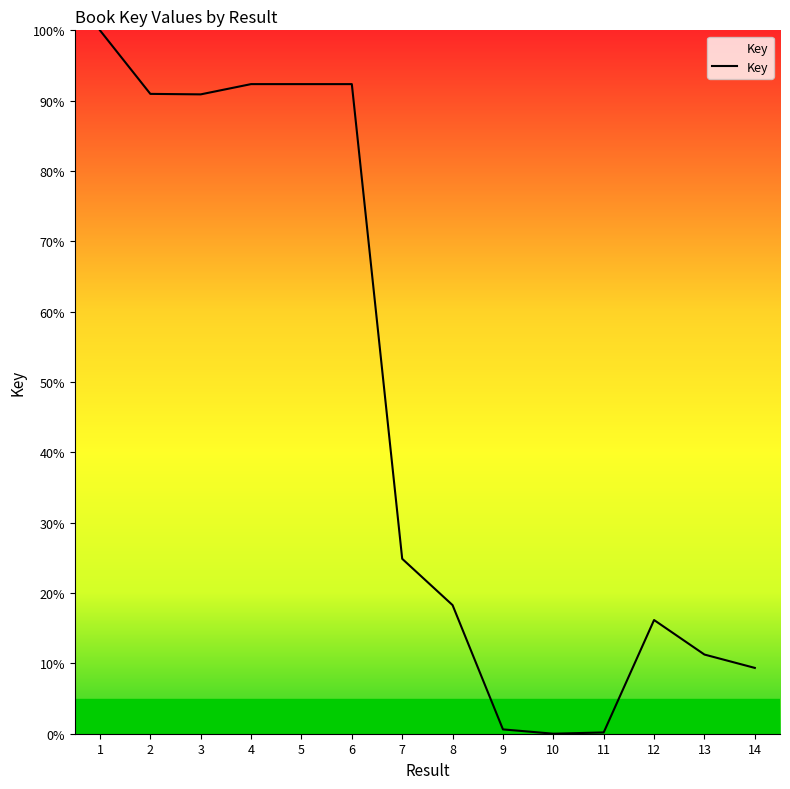

At which label is the value closest to 50?

7